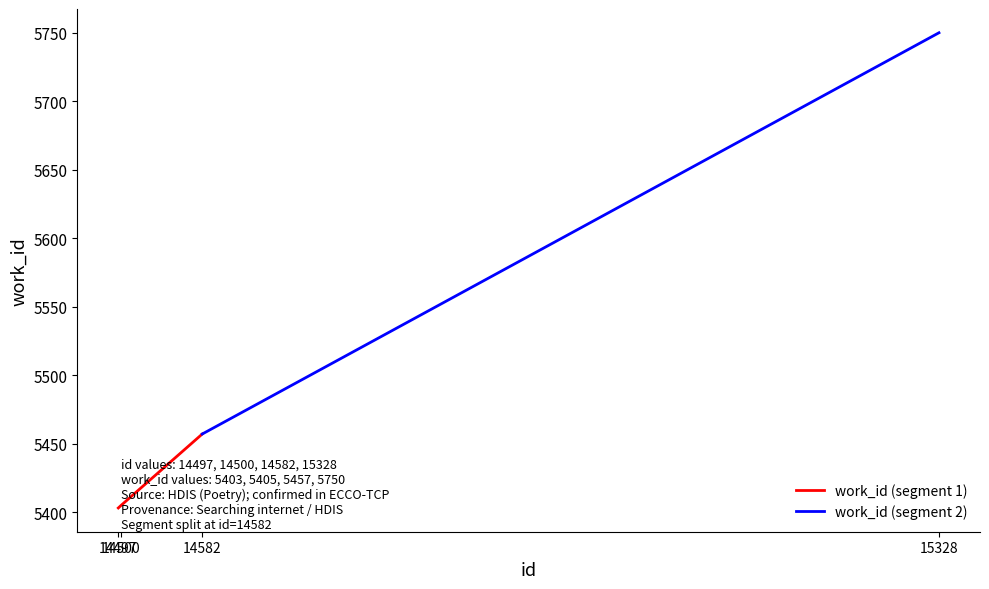

Reading right to left, transcribe all the data shown in this chart.

5750	5457	5405	5403